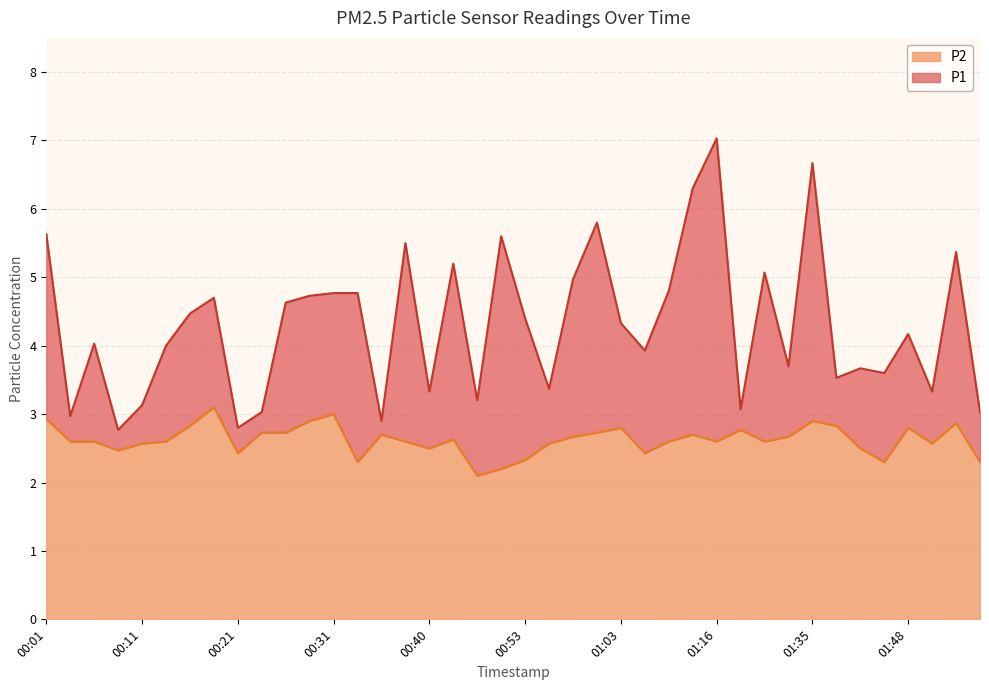

Is it true that P2 equals 2.8 at 01:40?

True